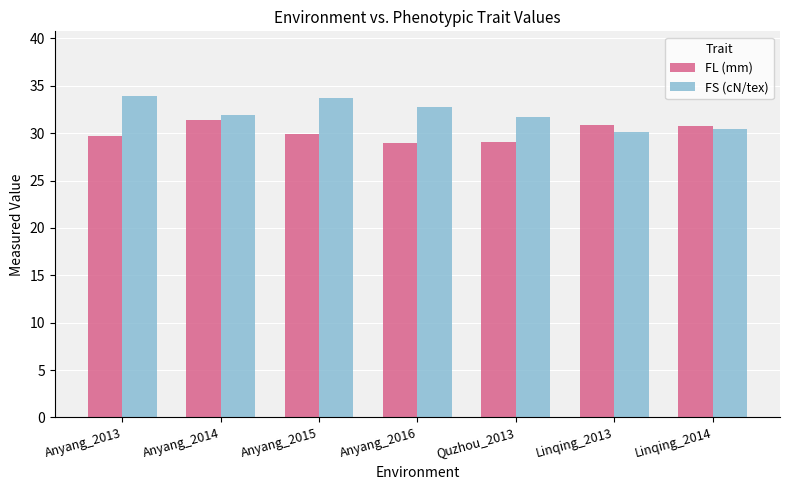

What are all the series names shown in the legend?

FL (mm), FS (cN/tex)